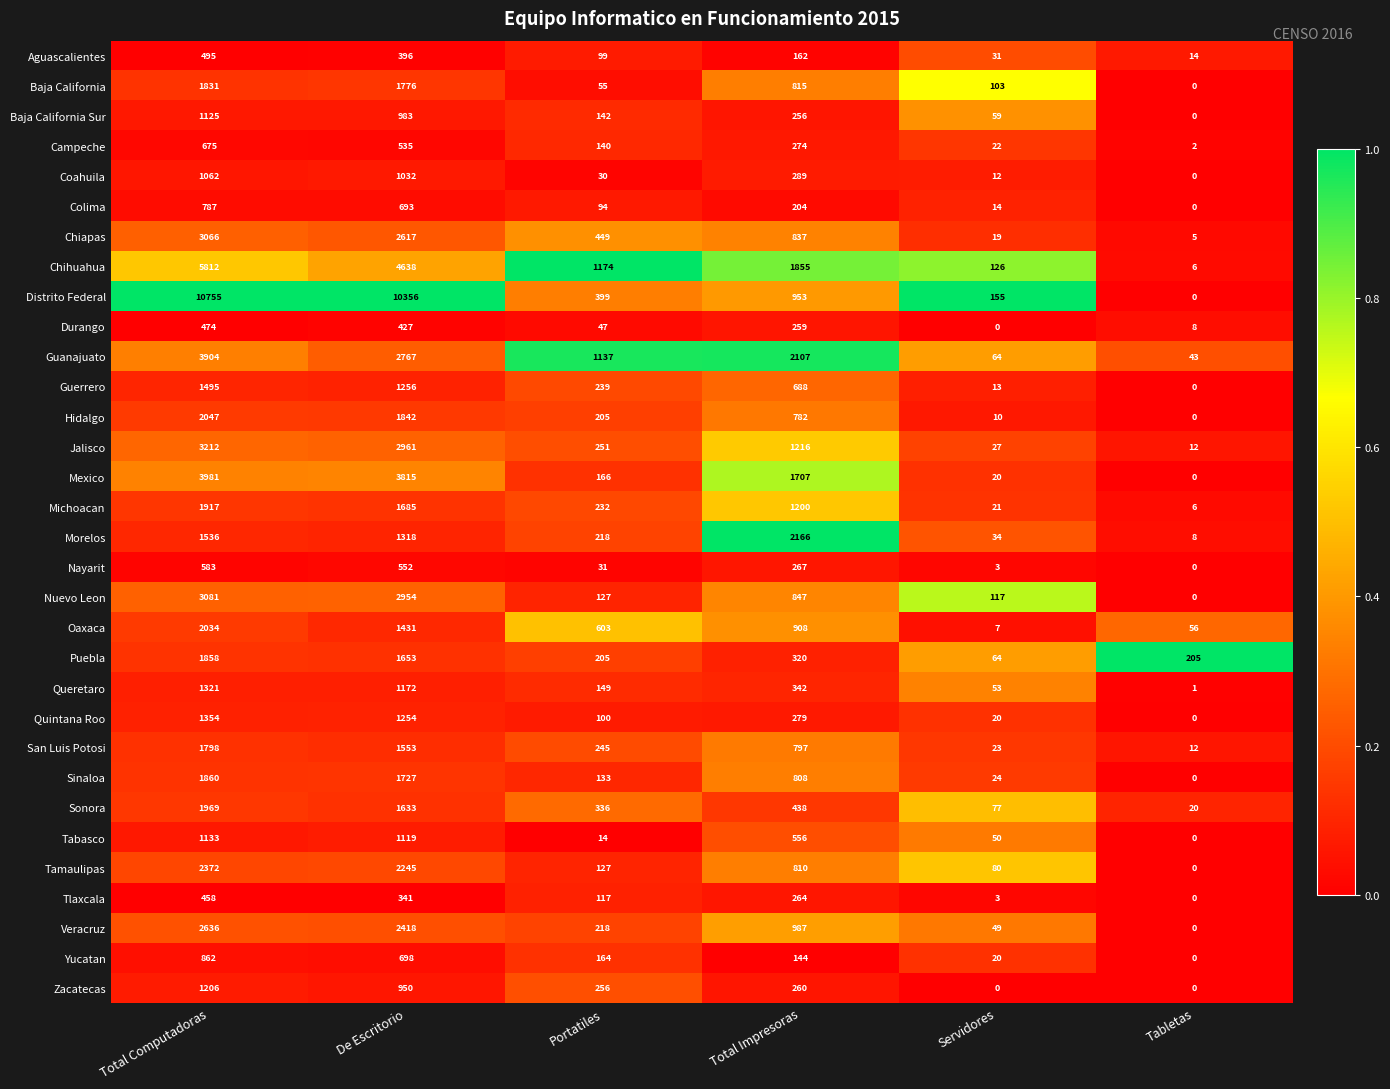

At which category is the sum across all series the highest?

Total Computadoras